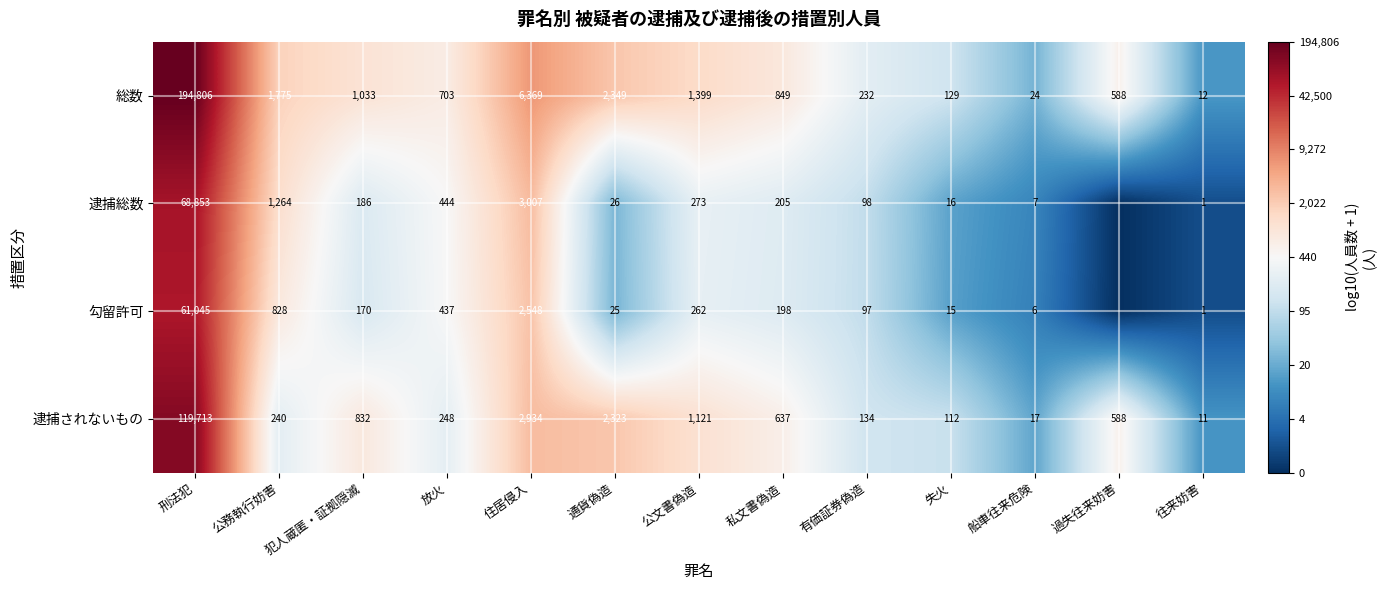

At which label does 総数 reach its minimum?

往来妨害